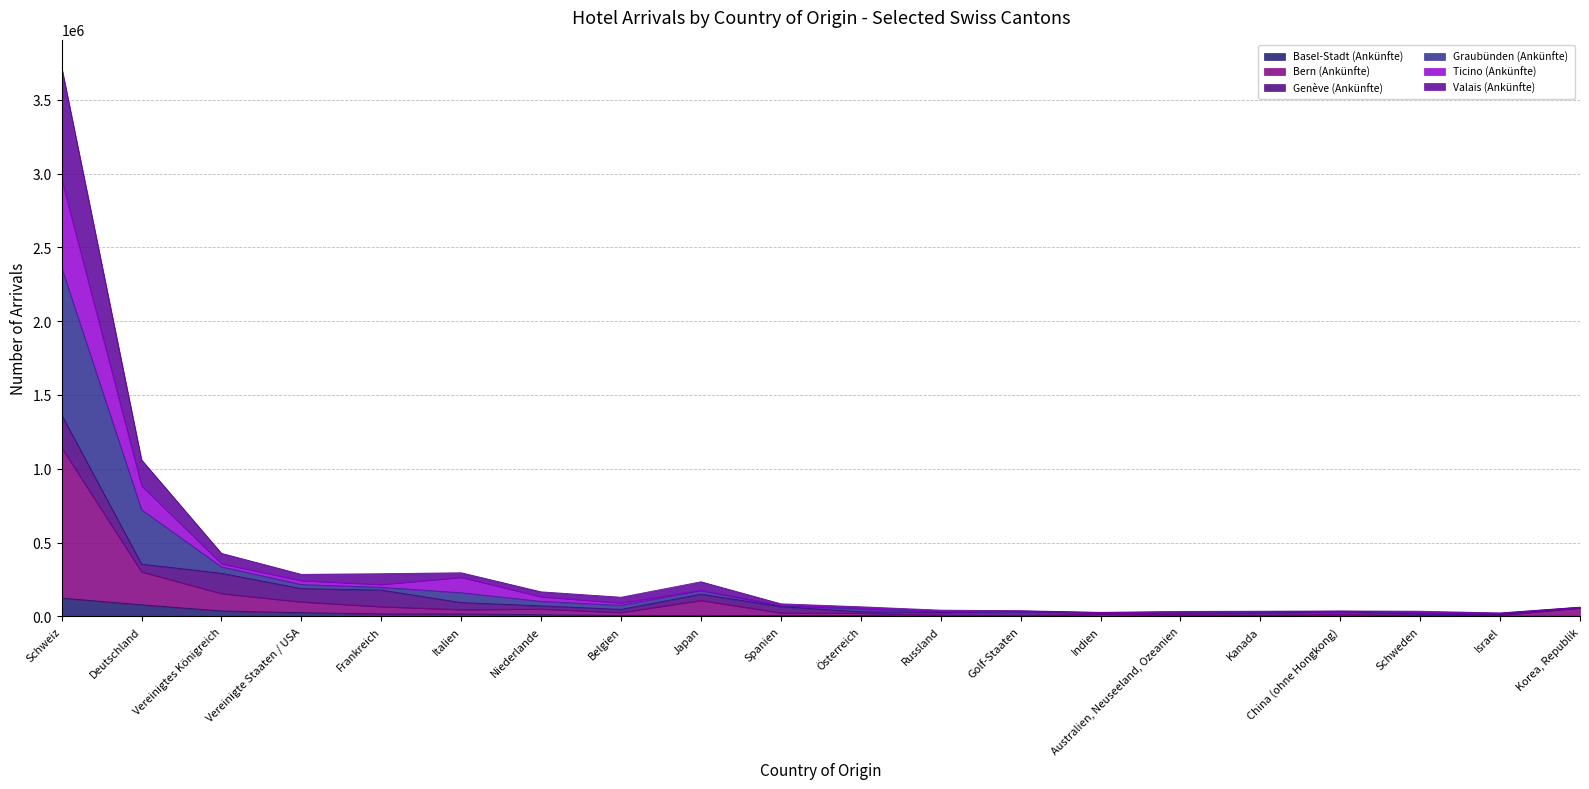

True or false: Ticino (Ankünfte) has more than 2 interior local peaks.

True